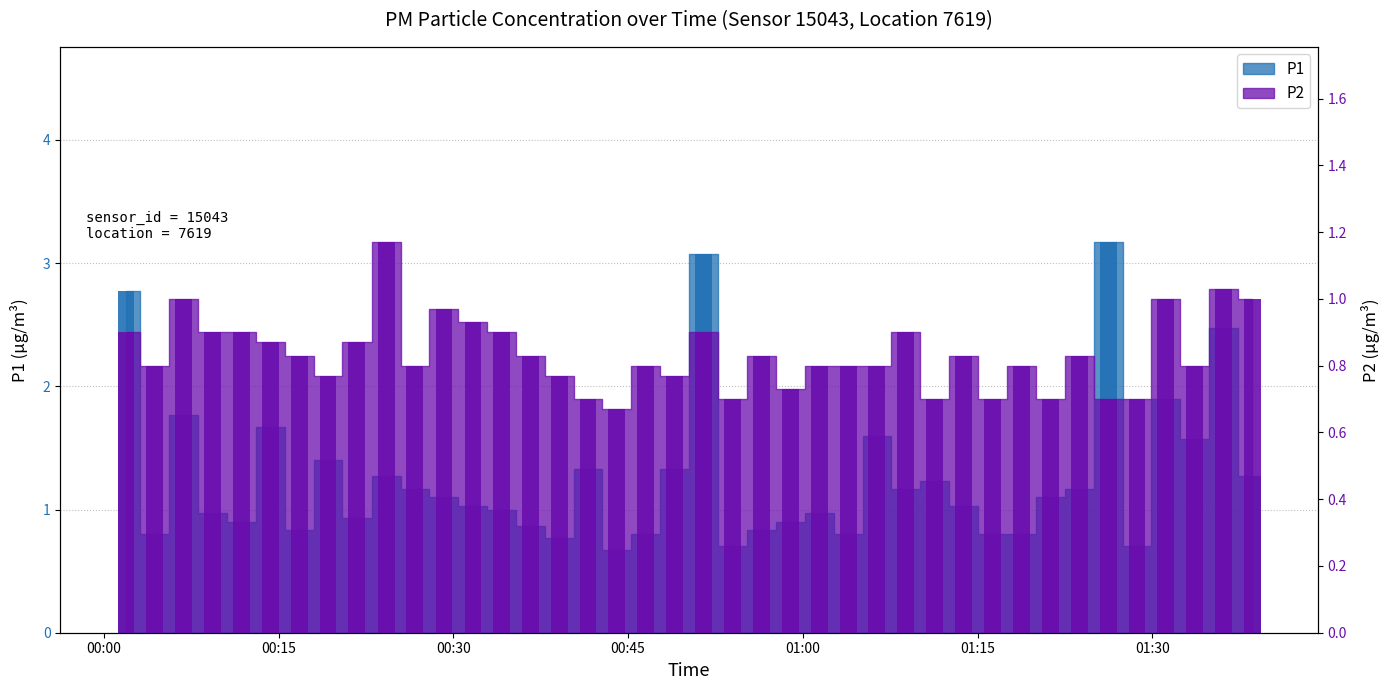

What are all the series names shown in the legend?

P1, P2